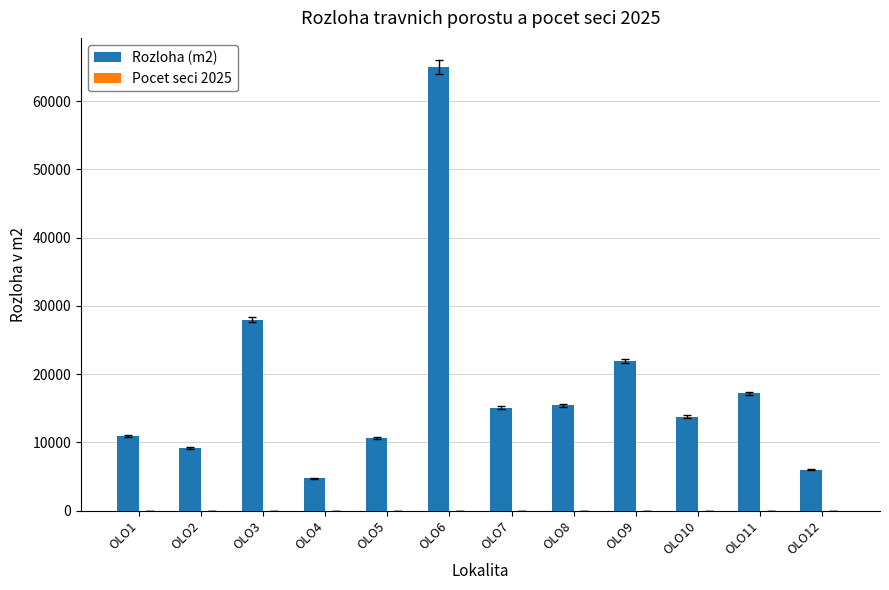

The value of Rozloha (m2) at OLO5 is 10647. True or false?

True